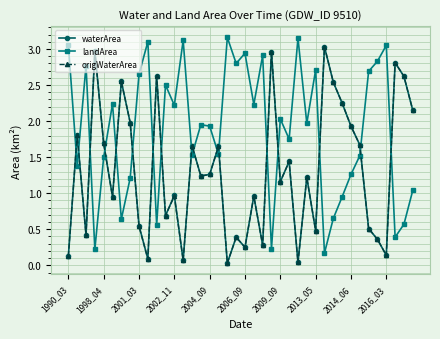

How many data points does each series have?

40